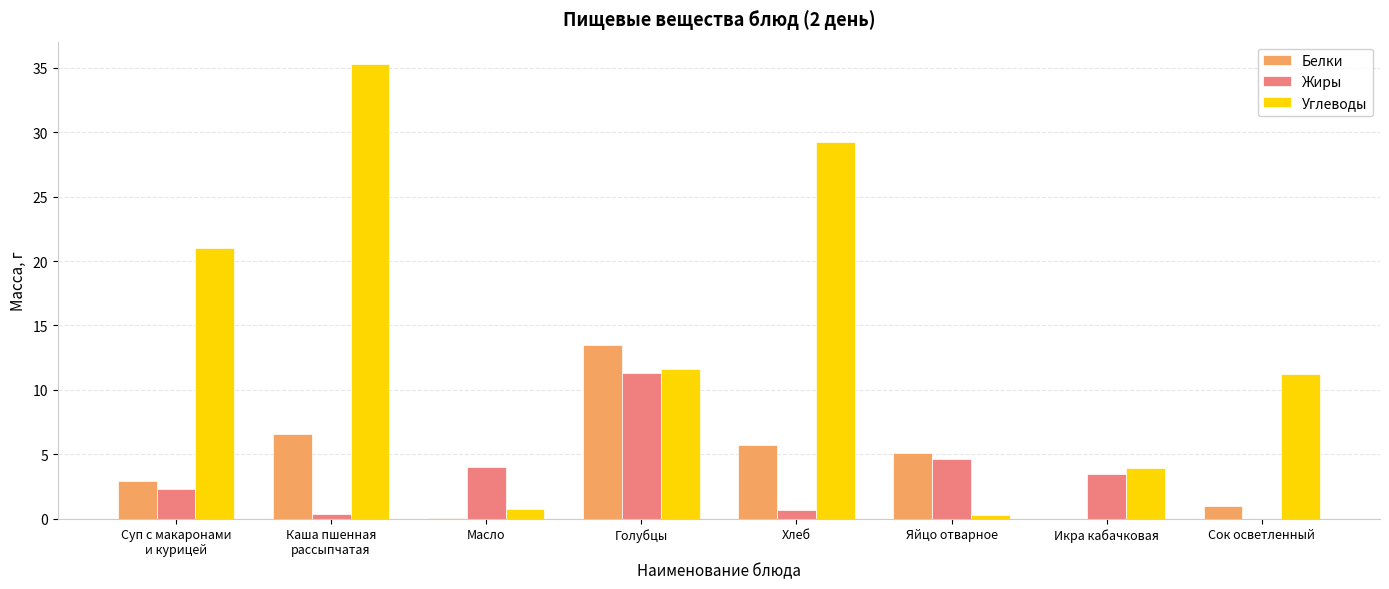

Are the bars horizontal?

No